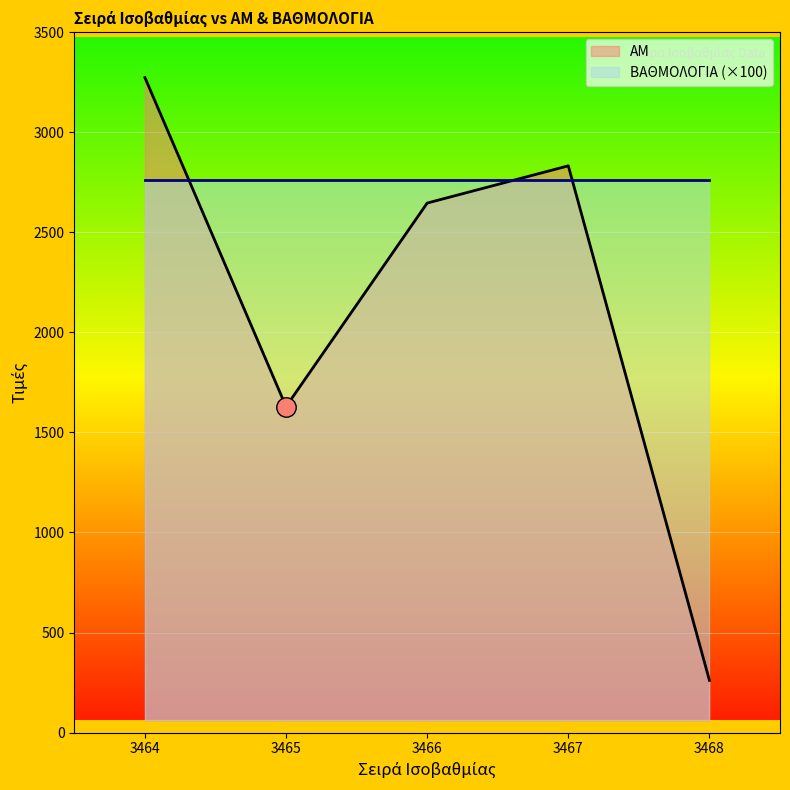

True or false: ΑΜ has more than 0 interior local peaks.

True